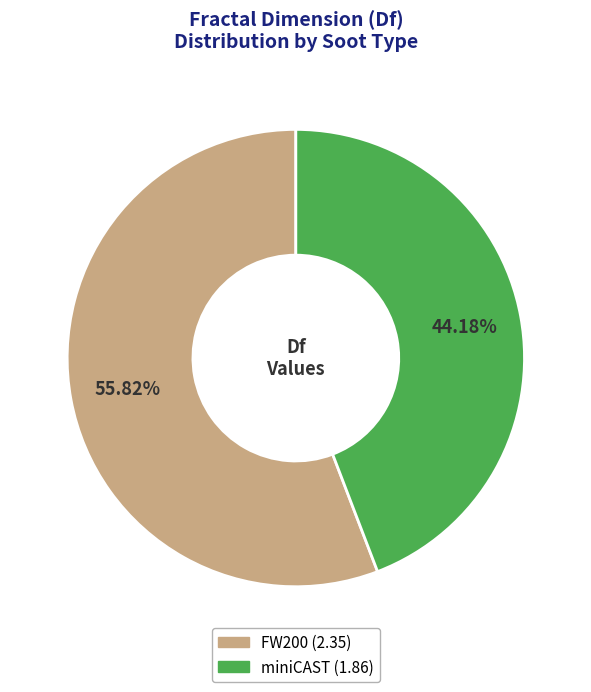

Does any single category account for the majority?

Yes